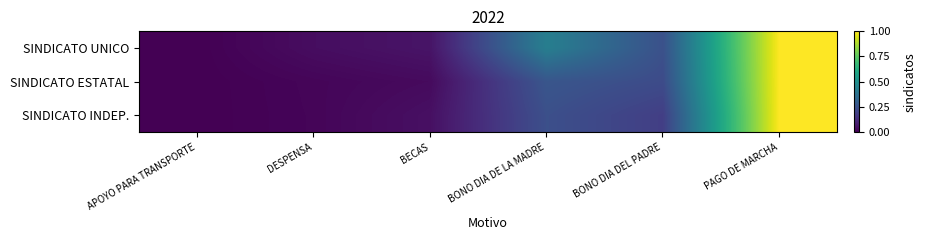

List the series in order of their overall mean, highest first.

SINDICATO UNICO, SINDICATO ESTATAL, SINDICATO INDEP.